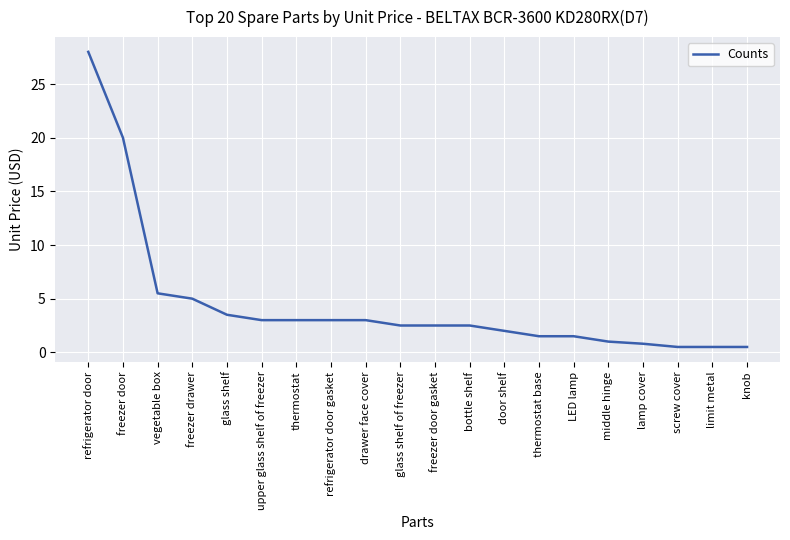

What is the difference between the values at glass shelf and middle hinge?

2.5